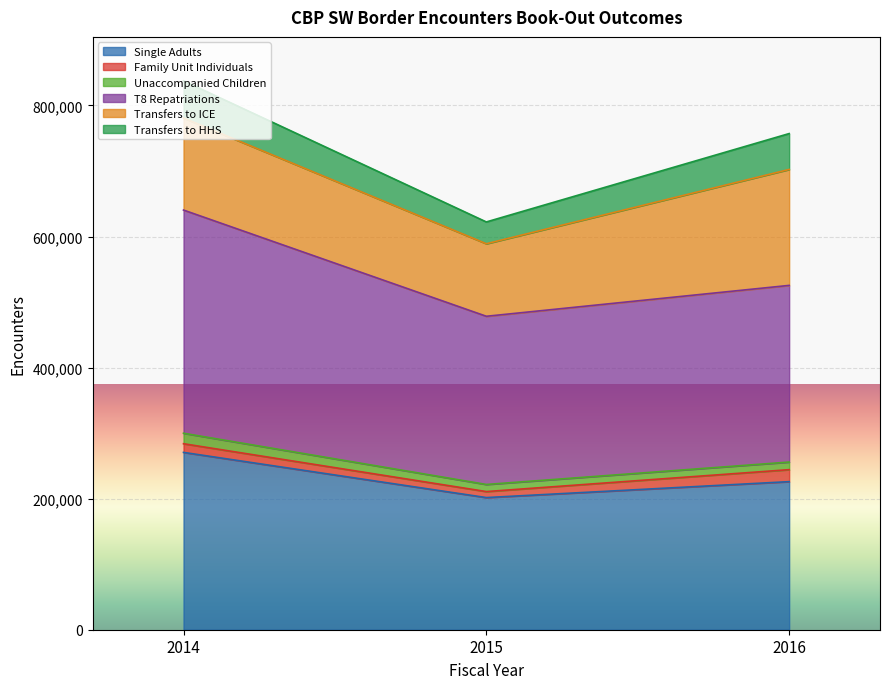

What is the highest value of the Single Adults series?

270620